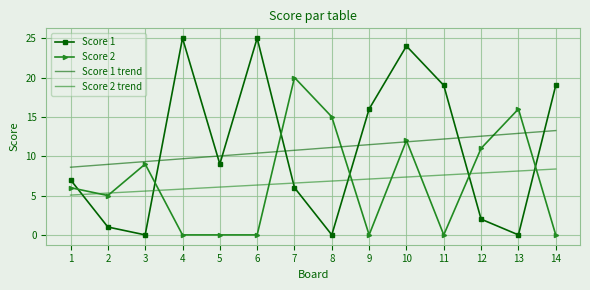

The value of Score 2 at 3 is 9.0. True or false?

True